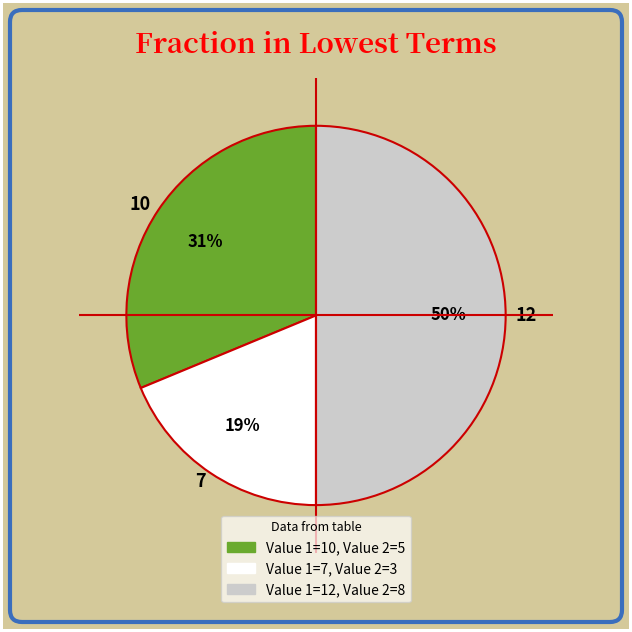

To the nearest percent, what is the difference between the 10 and 7 slice percentages?

12%